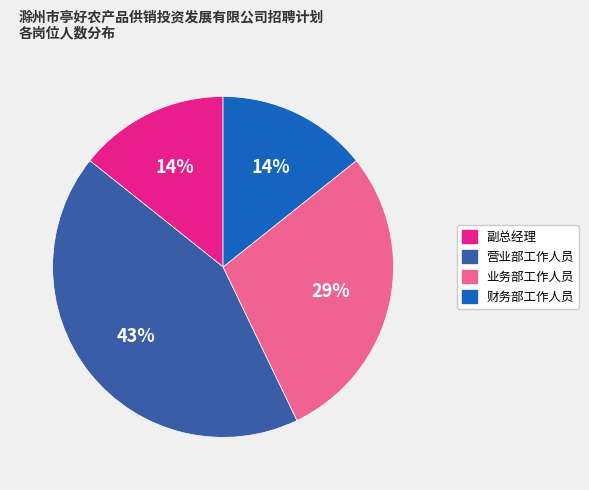

Which category has the biggest portion of the pie?

营业部工作人员